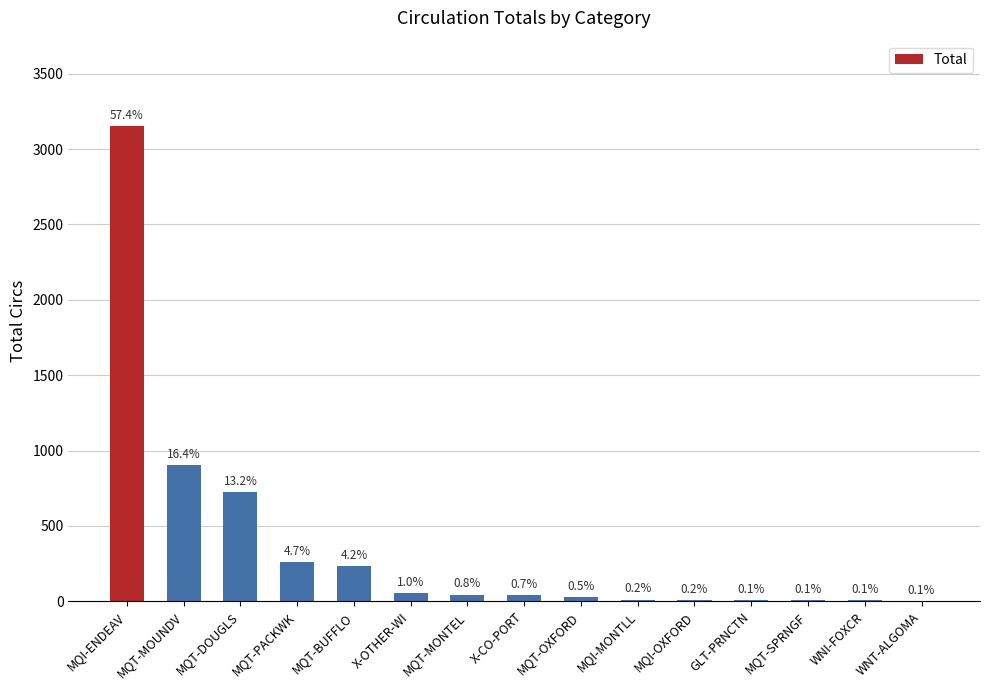

What position from the right is MQT-DOUGLS?

13